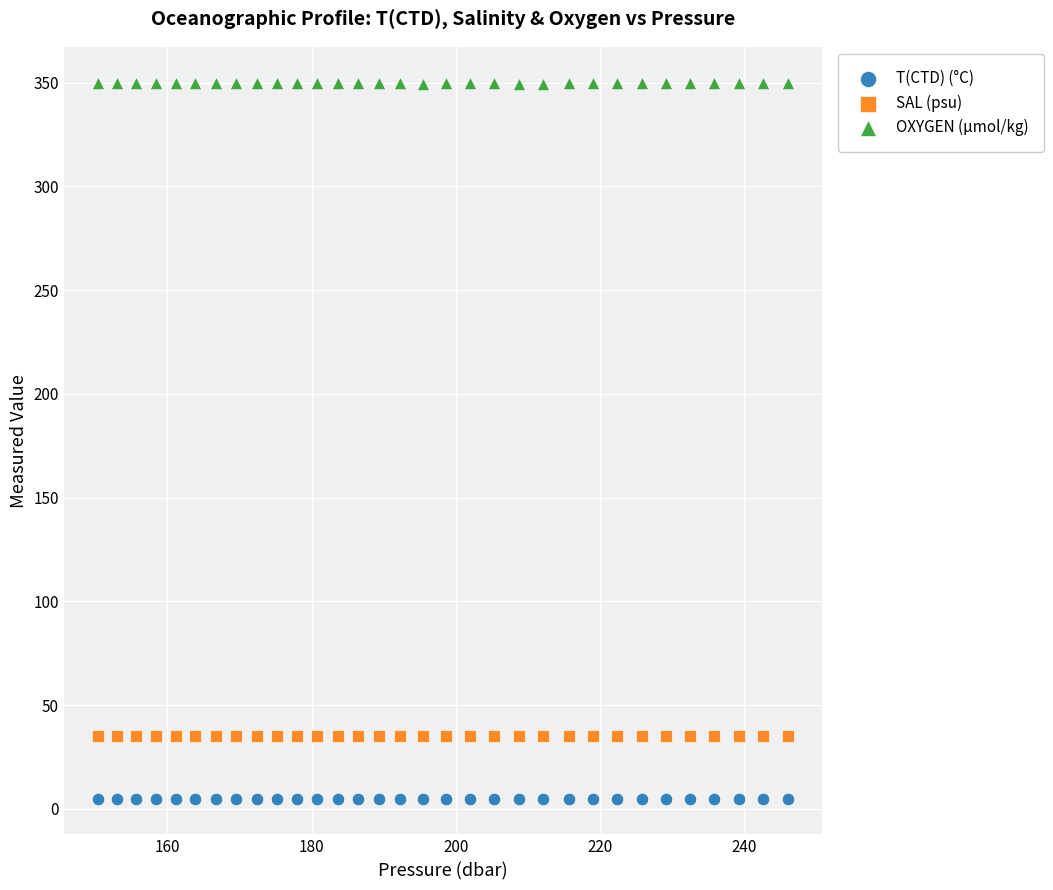

Which series contains the lowest Y value?

T(CTD) (°C)